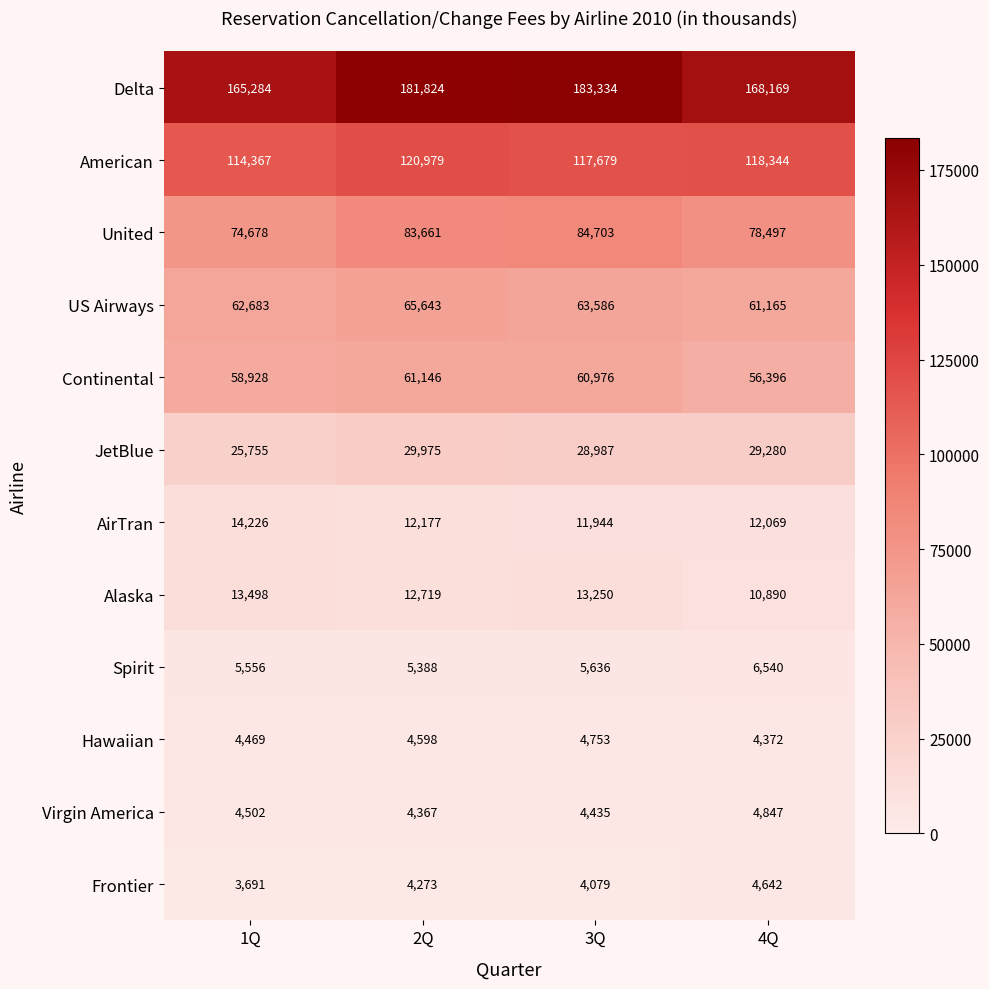

Is it true that Continental equals 86956 at 2Q?

False